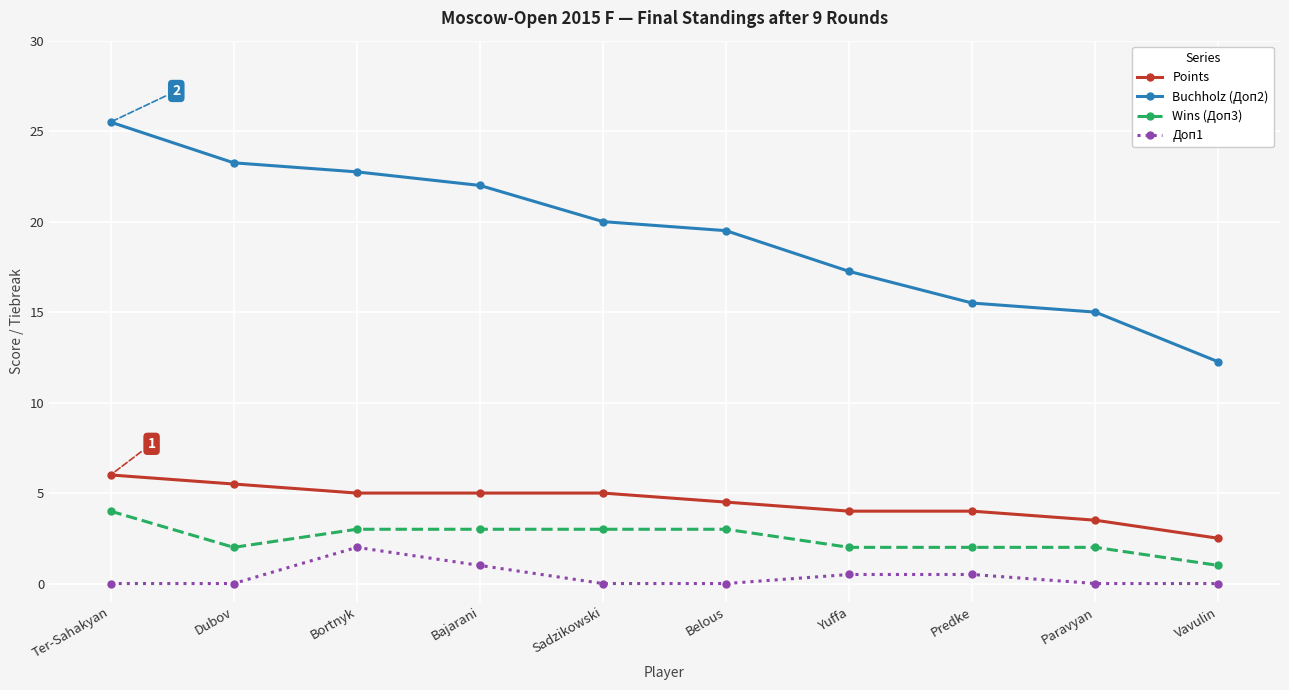

What is the difference between the second highest and second lowest values in the Points series?

2.0